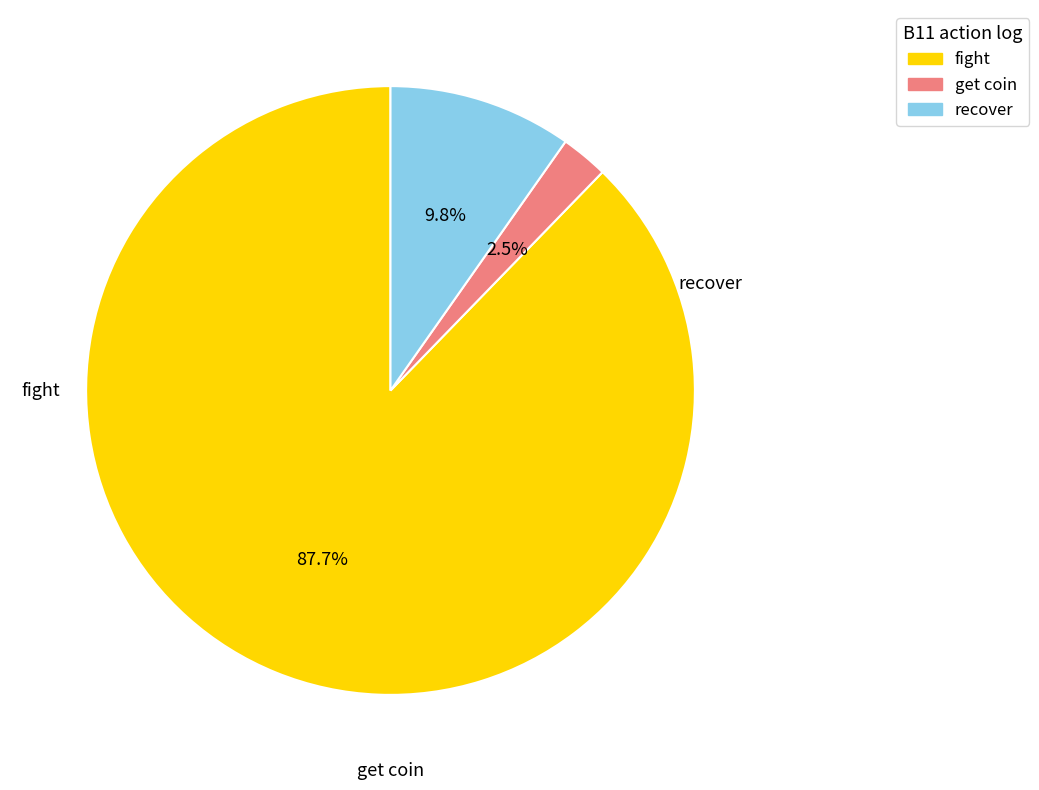

Does any single category account for the majority?

Yes